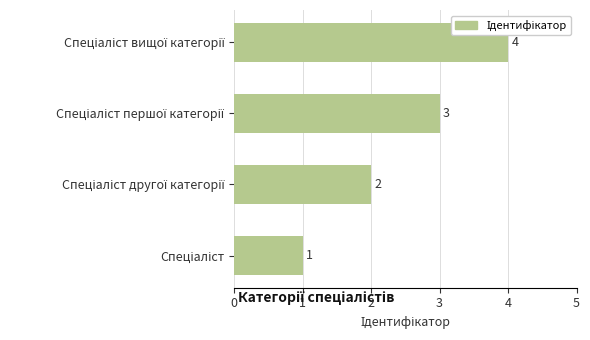

What is the smallest value displayed?

1